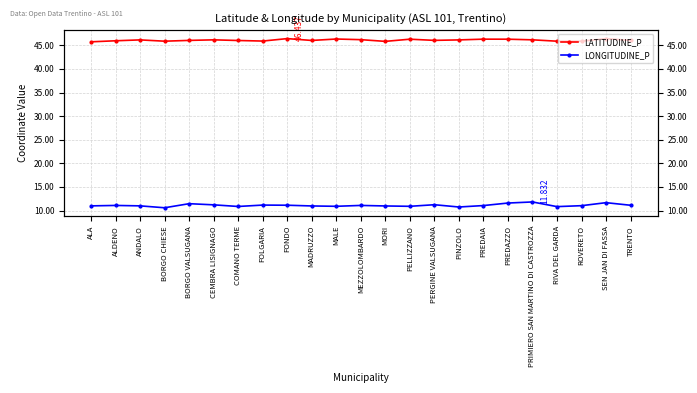

Is it true that LONGITUDINE_P equals 4.0 at PRIMIERO SAN MARTINO DI CASTROZZA?

False